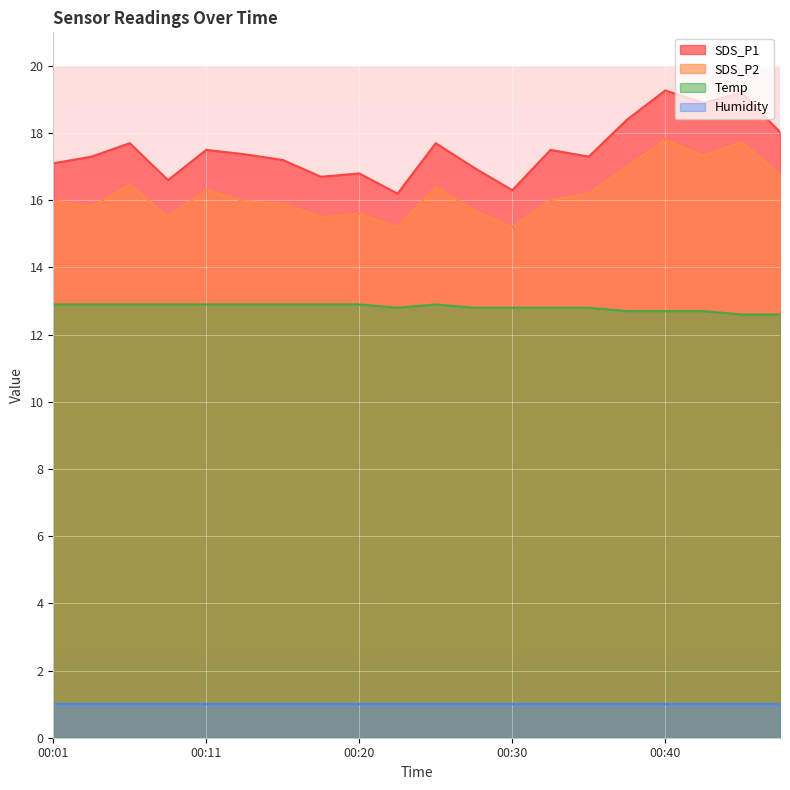

At which label does SDS_P2 first exceed 16?

00:06